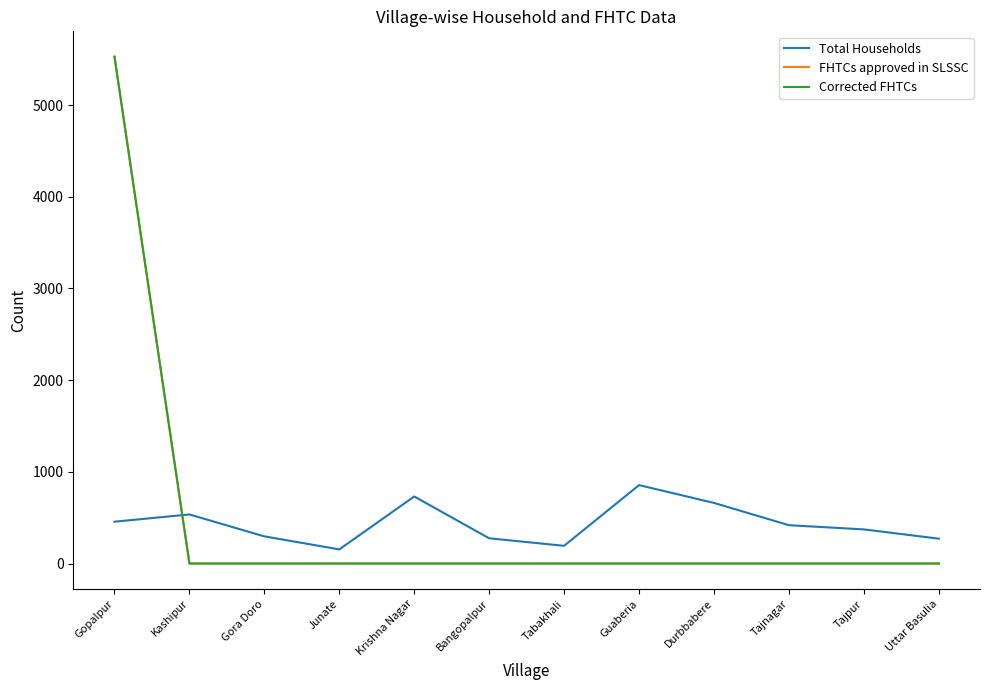

Is the value of Corrected FHTCs at Gopalpur greater than the value of FHTCs approved in SLSSC at Krishna Nagar?

Yes